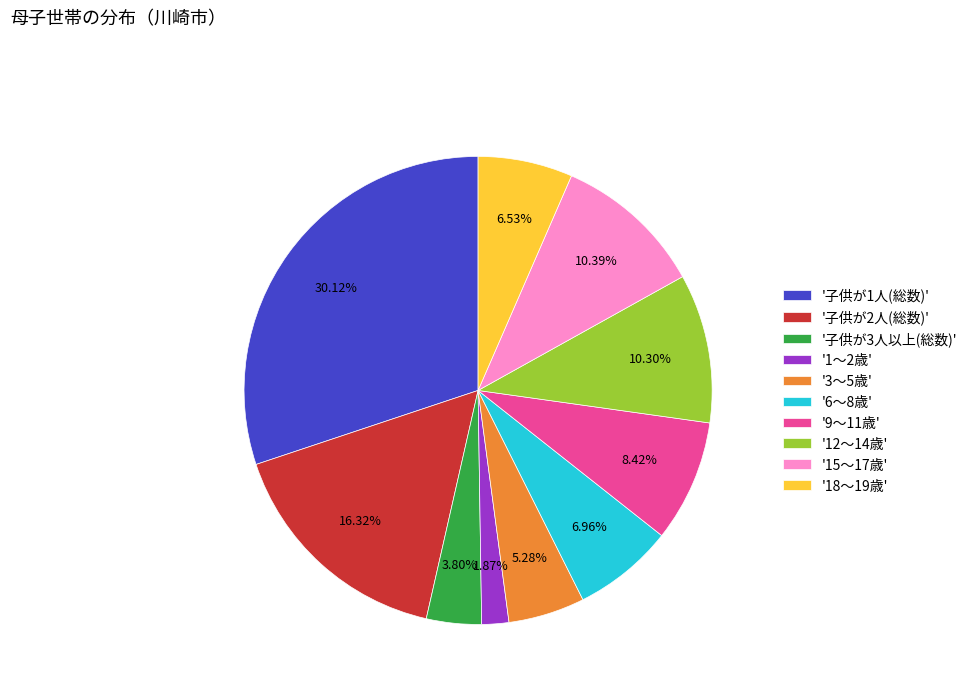

Is '12～14歳' the majority of the pie?

No